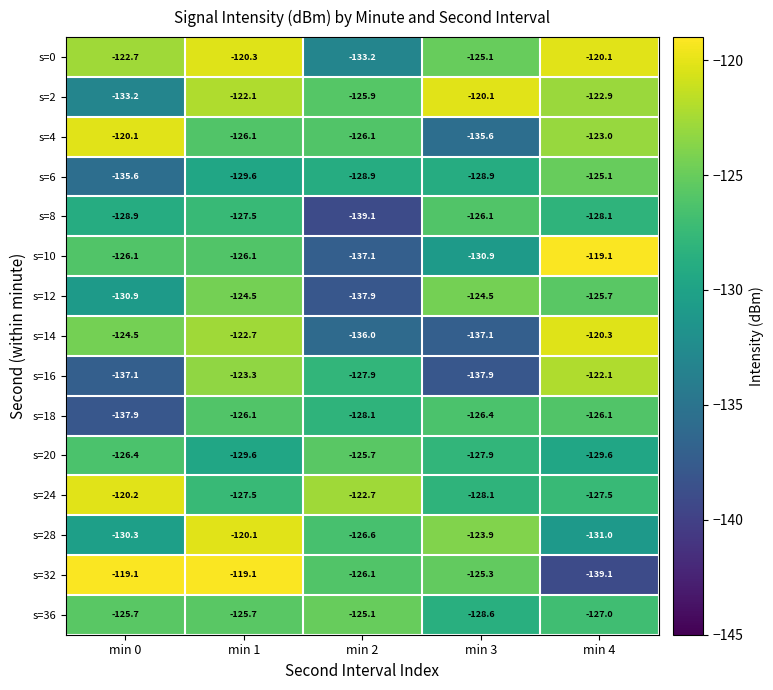

The value of s=14 at min 1 is -192.5. True or false?

False